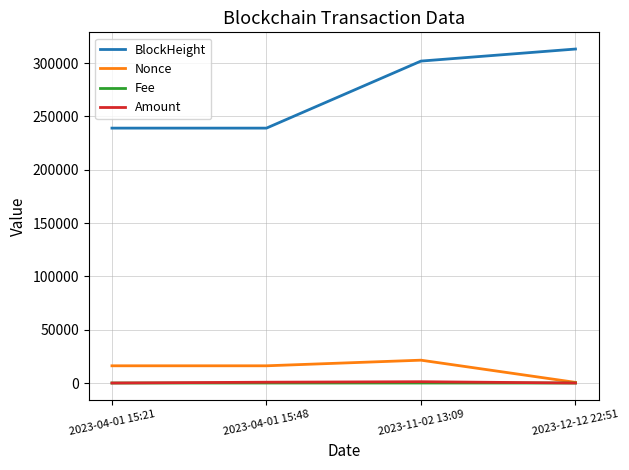

What is the approximate value of Amount at 2023-04-01 15:48?

763.8